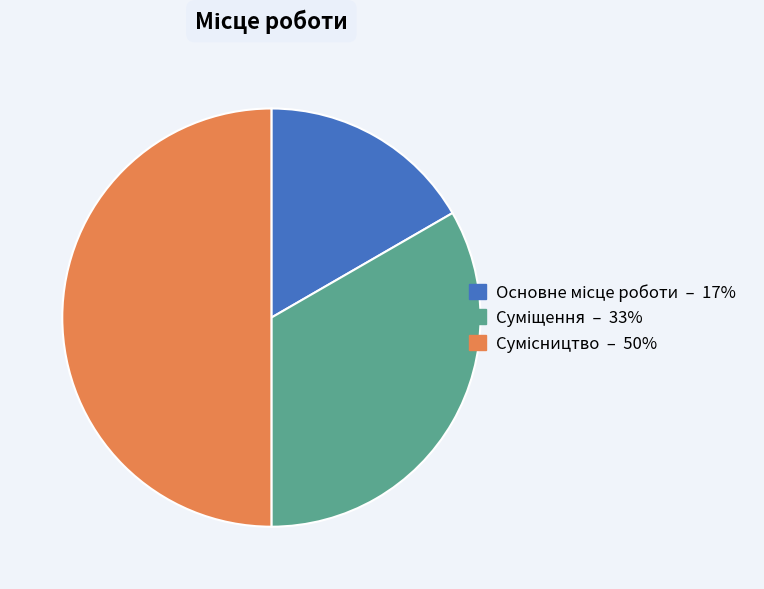

To the nearest percent, what is the combined percentage of Суміщення and Сумісництво?

83%